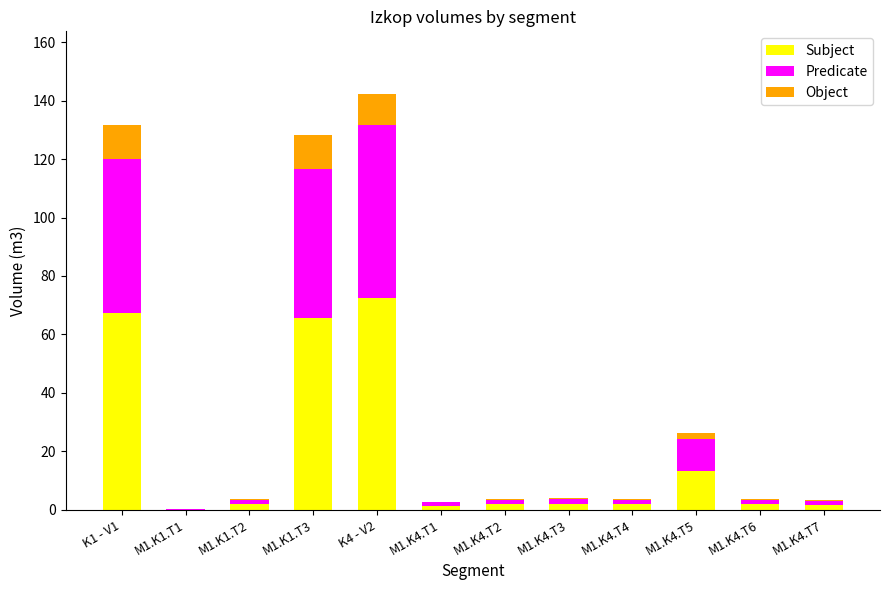

How many series are shown in this chart?

3